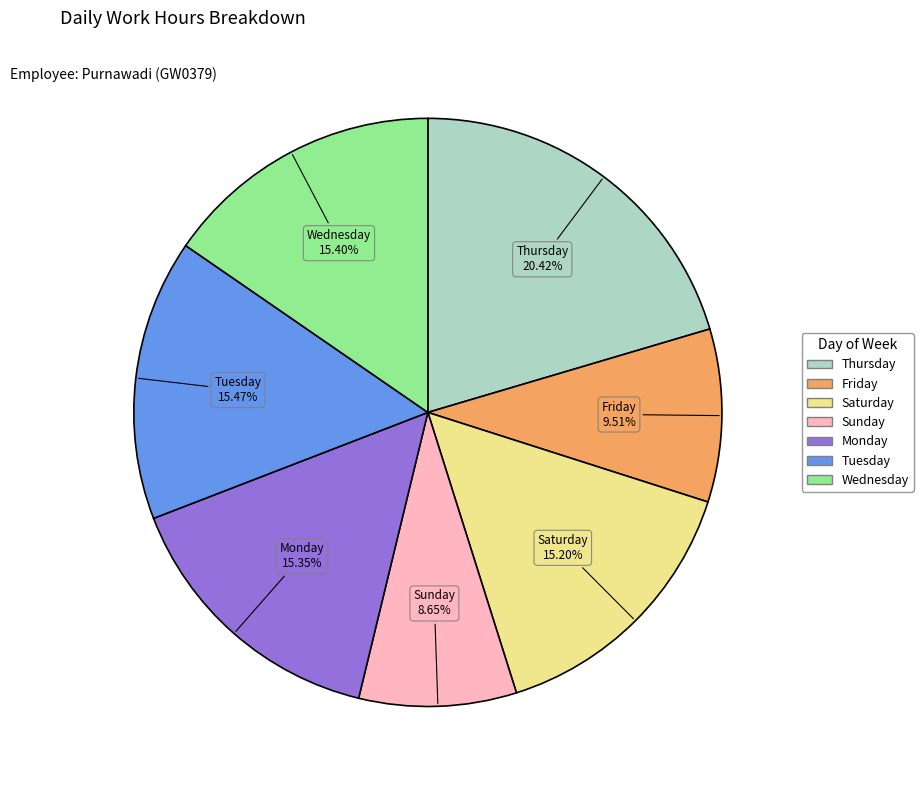

How many slices are in this pie chart?

7